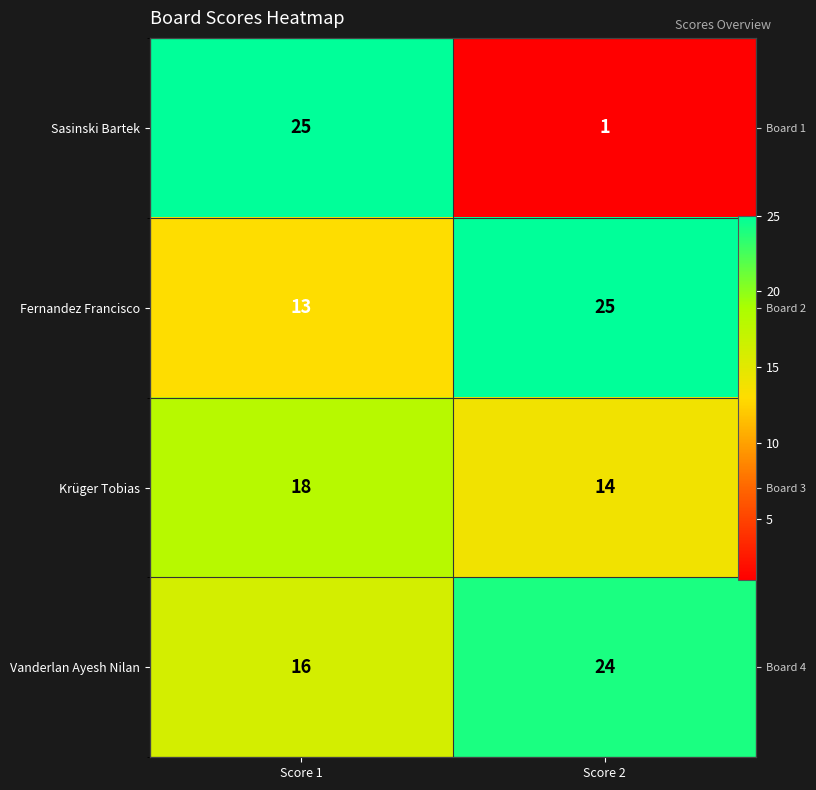

Which series has the largest total across all categories?

Vanderlan Ayesh Nilan